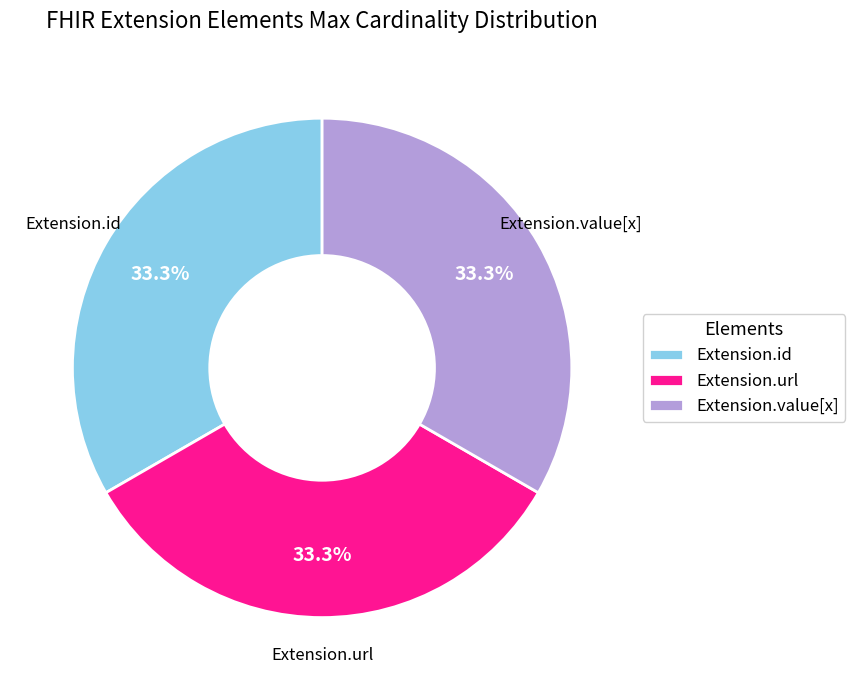

Is there a majority slice in this chart?

No